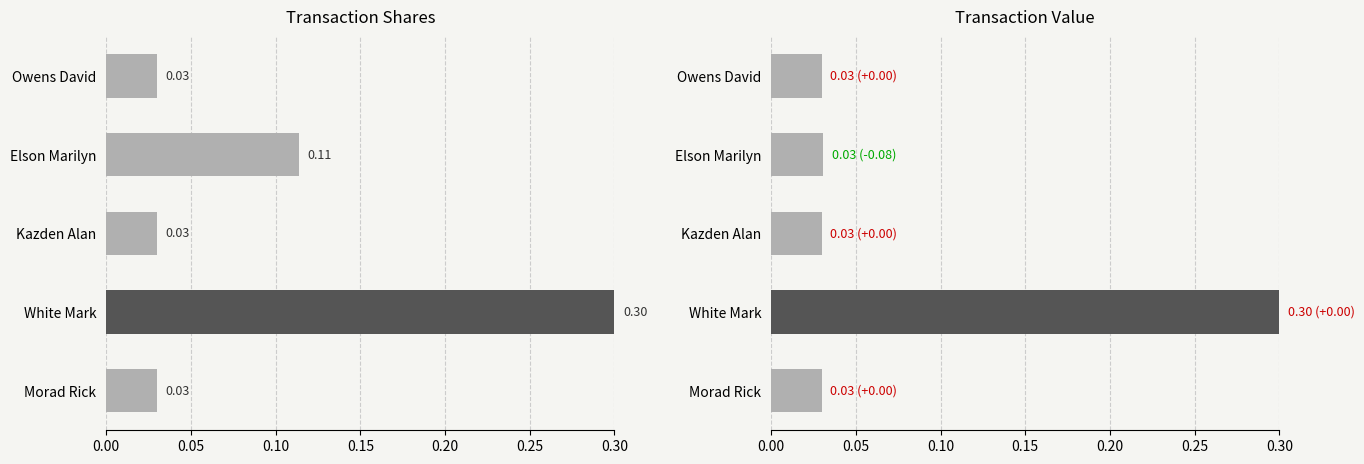

What is the highest value of the transactionValue series?

0.3